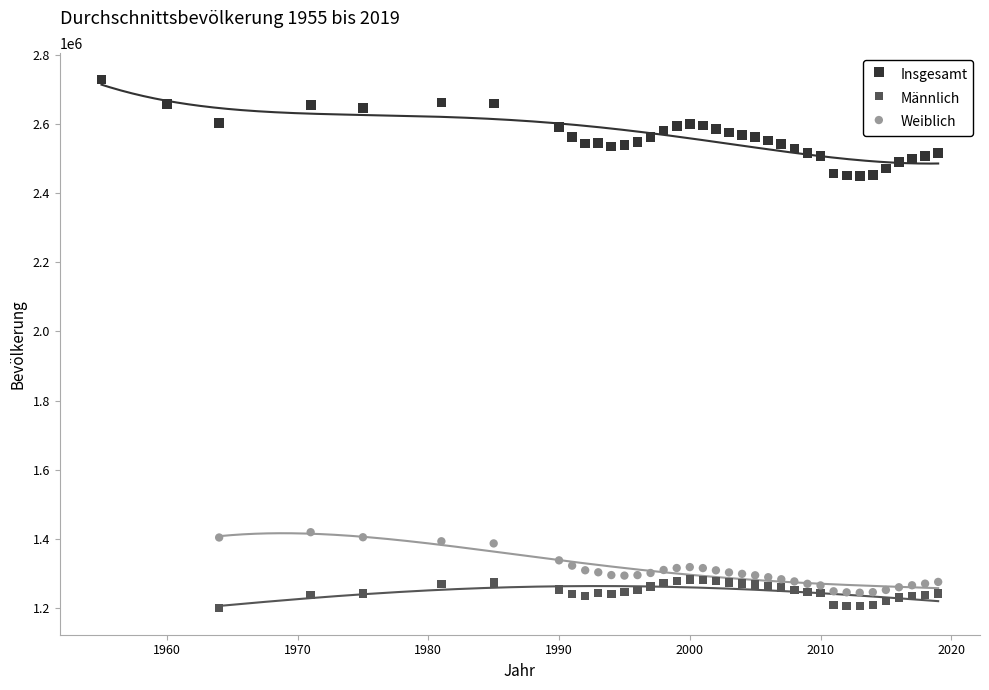

Which series has the largest Y range (max minus min)?

Insgesamt